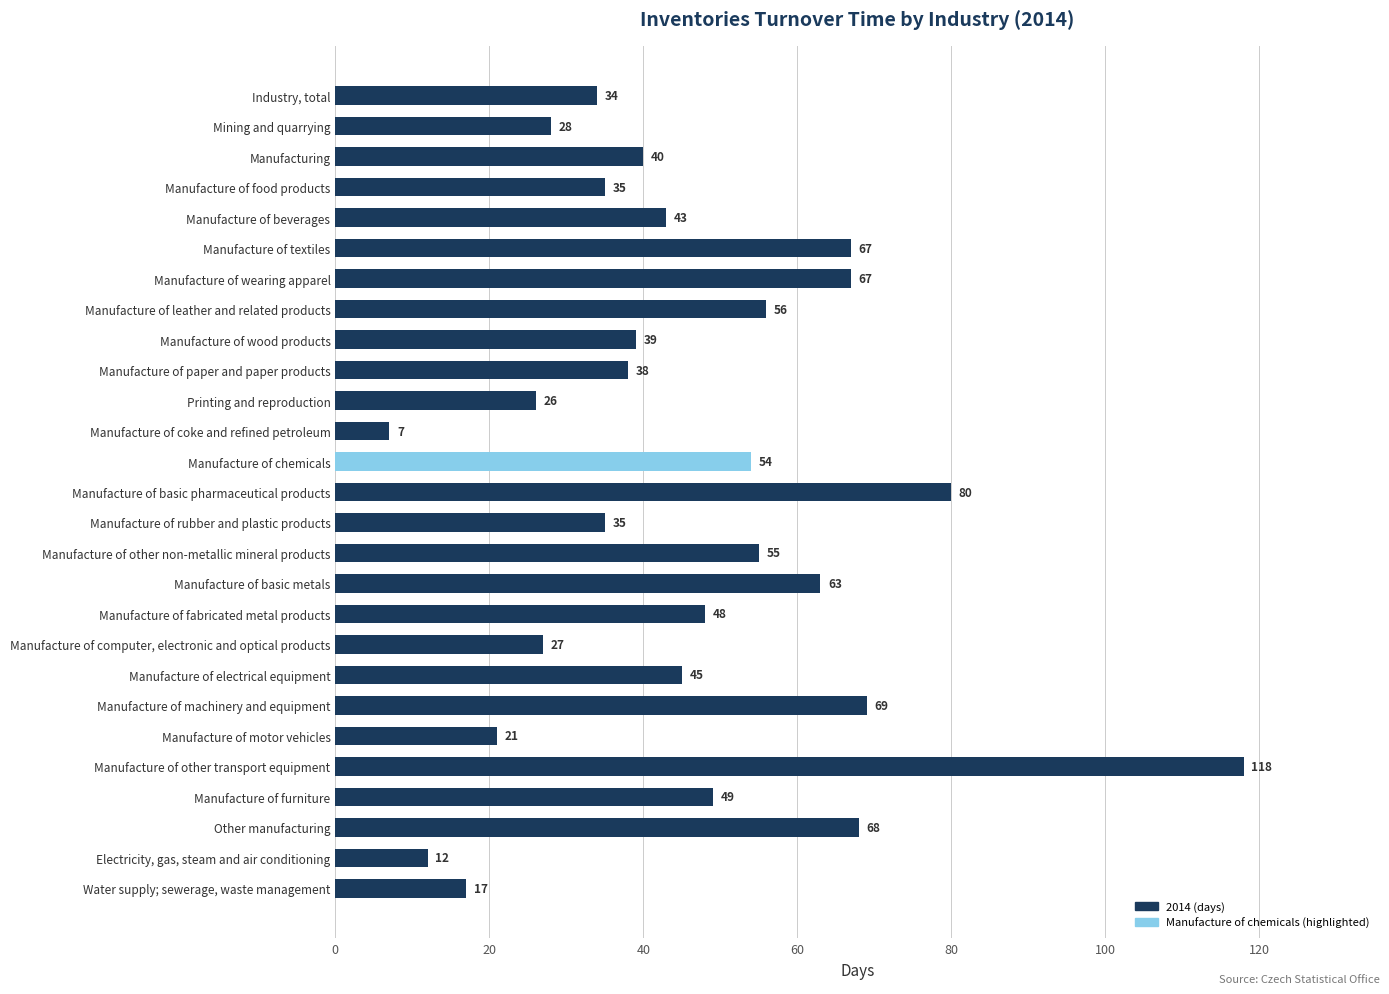

At which label is the value closest to 62?

Manufacture of basic metals